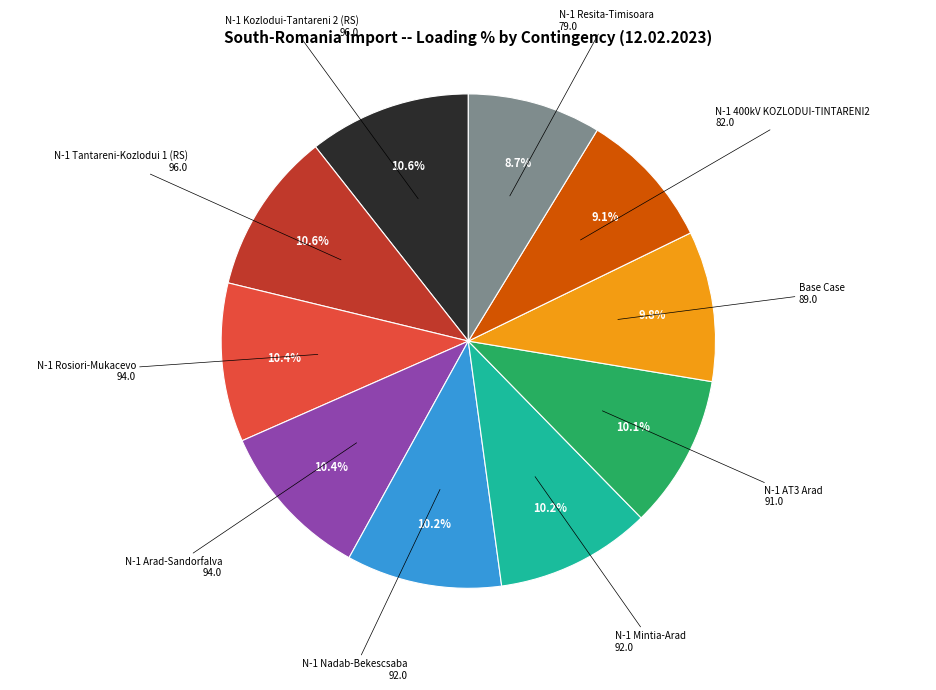

Is there any slice that represents more than half of the pie?

No